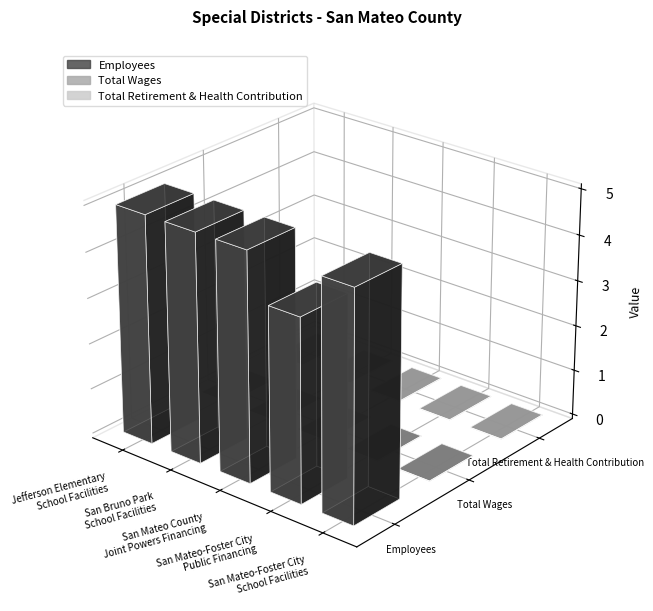

Reading left to right, transcribe all the data shown in this chart.

Employees: 5	5	5	4	5
Total Wages: 0	0	0	0	0
Total Retirement & Health Contribution: 0	0	0	0	0